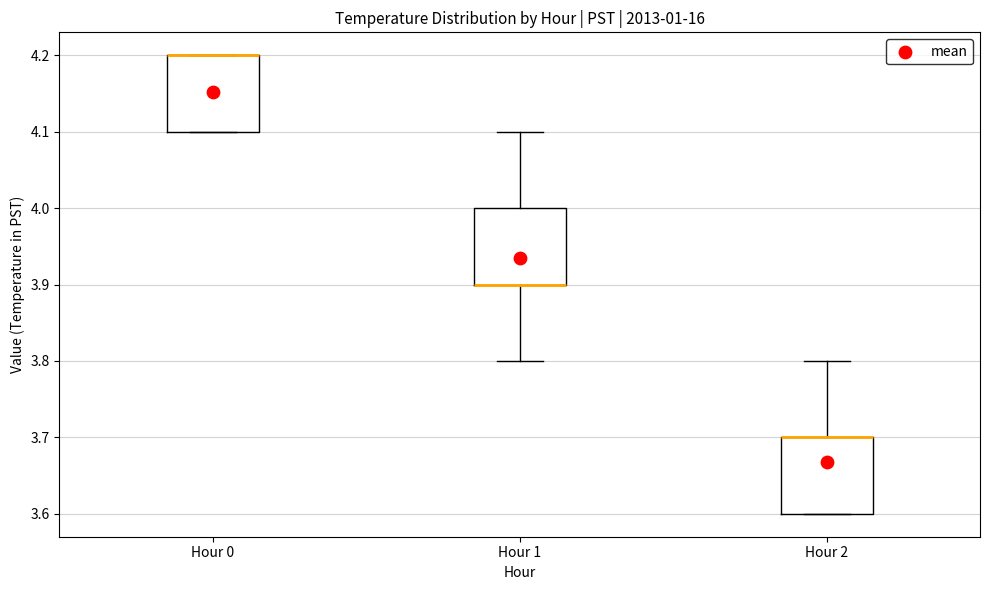

Where is the upper edge of the box for Hour 0 on the y-axis? The values are not printed on the chart, so give them approximately, as read against the axis.

4.2